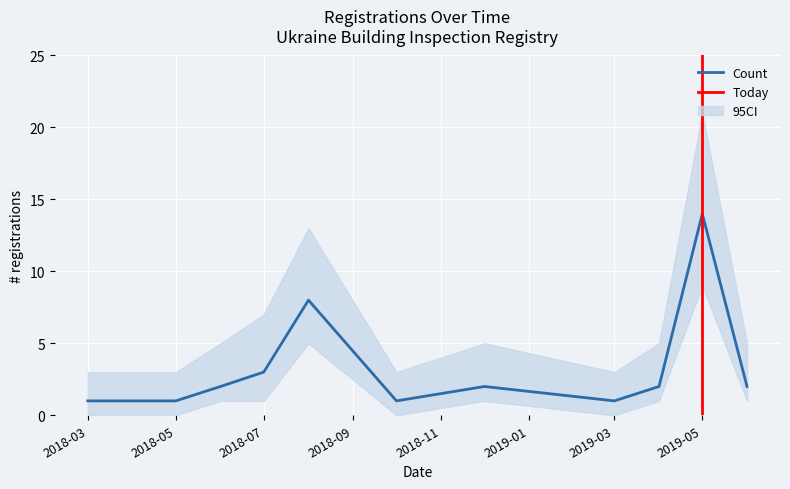

True or false: CI_upper and Count cross at least once.

False